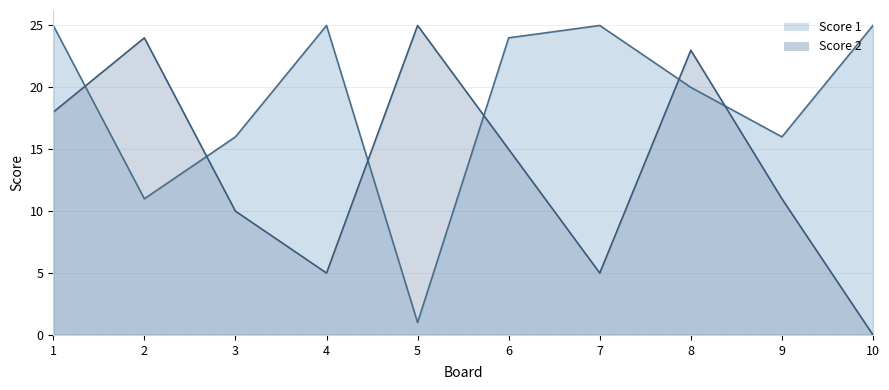

Is it true that Score 1 equals 2 at 2?

False